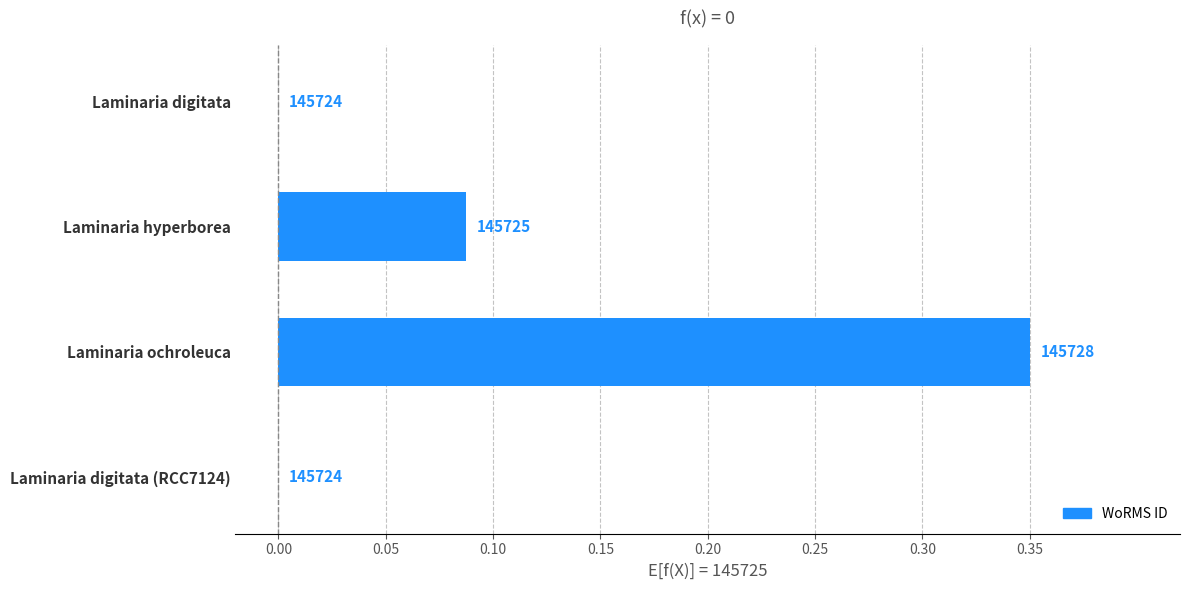

Are the bars horizontal?

Yes